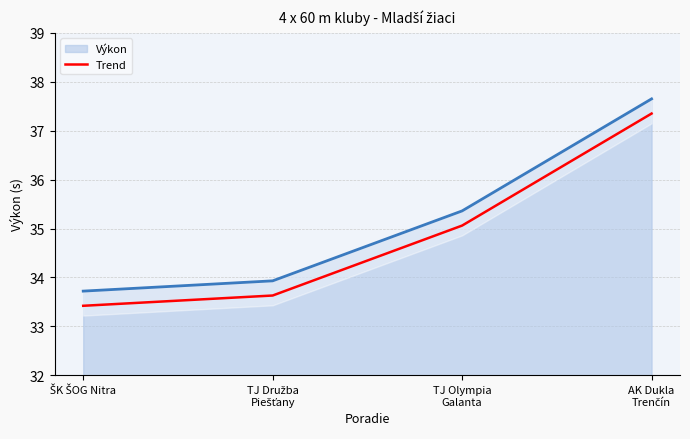

Approximately how many times larger is the value at TJ Družba
Piešťany compared to TJ Olympia
Galanta?

1.0